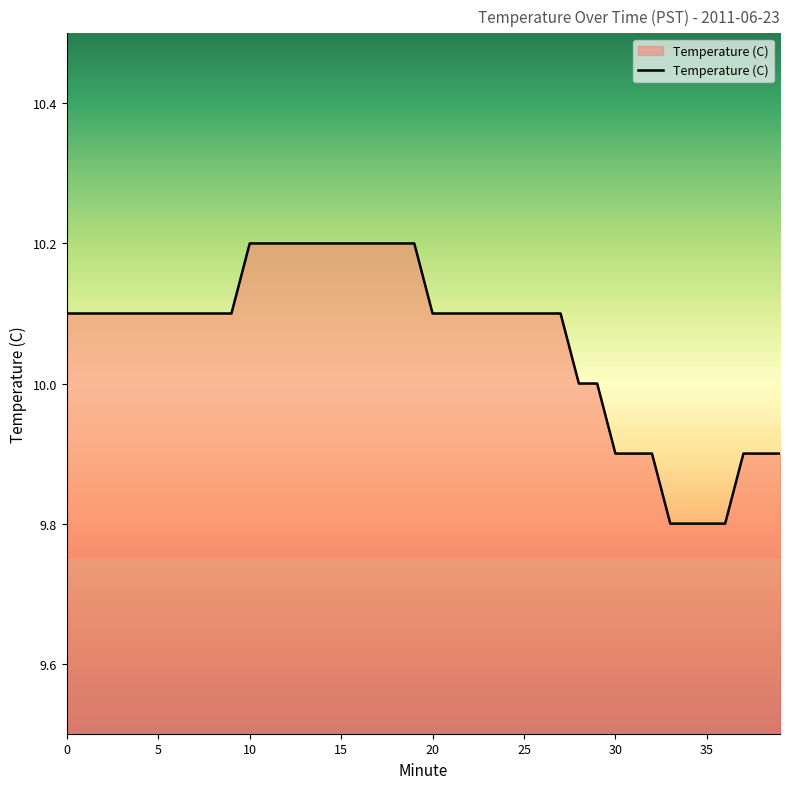

What is the difference between the maximum and minimum values?

0.4